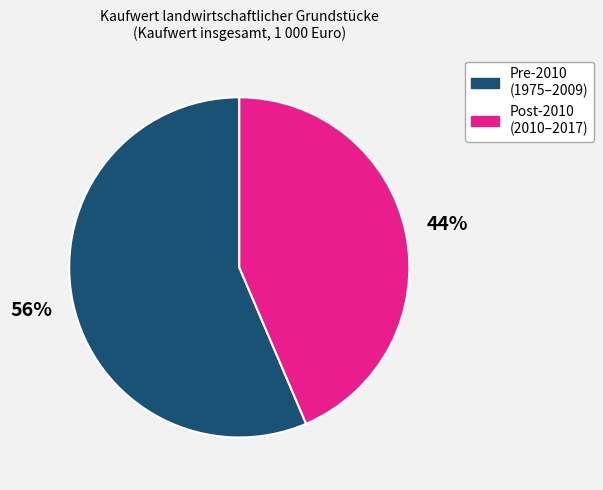

Which has a higher value, Pre-2010 (1975–2009) or Post-2010 (2010–2017)?

Pre-2010 (1975–2009)